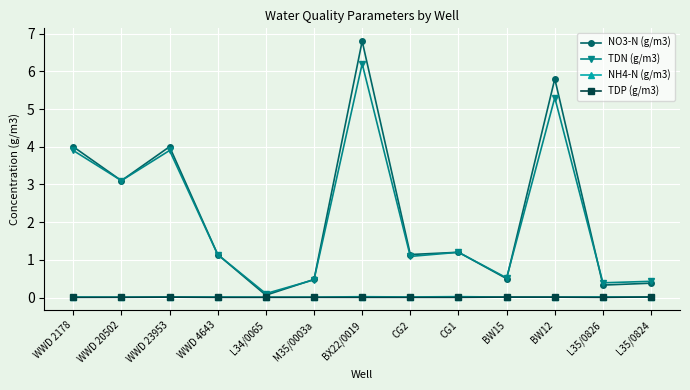

What is the maximum value shown in the chart?

6.8